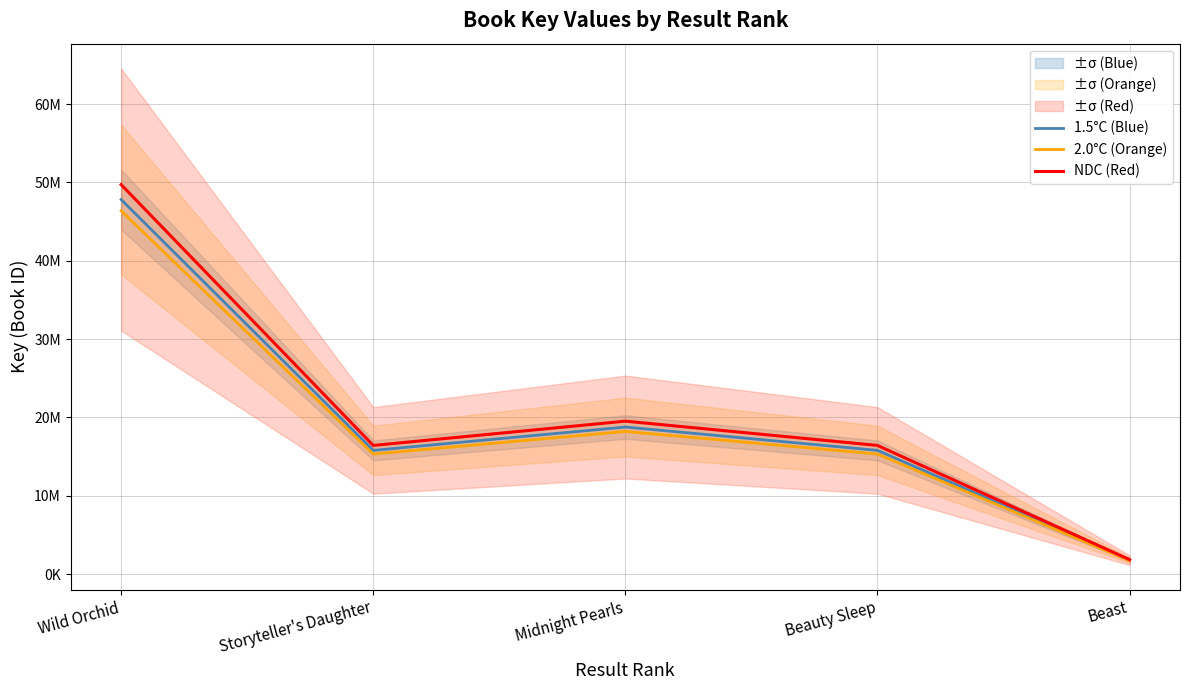

List the series in order of their peak value, lowest first.

2.0°C (Orange), 1.5°C (Blue), NDC (Red)